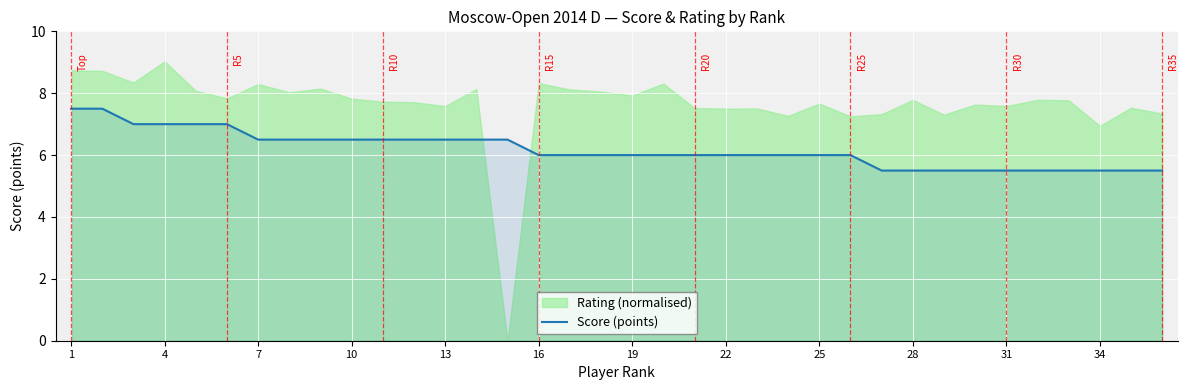

What is the maximum value for Score (points)?

7.5